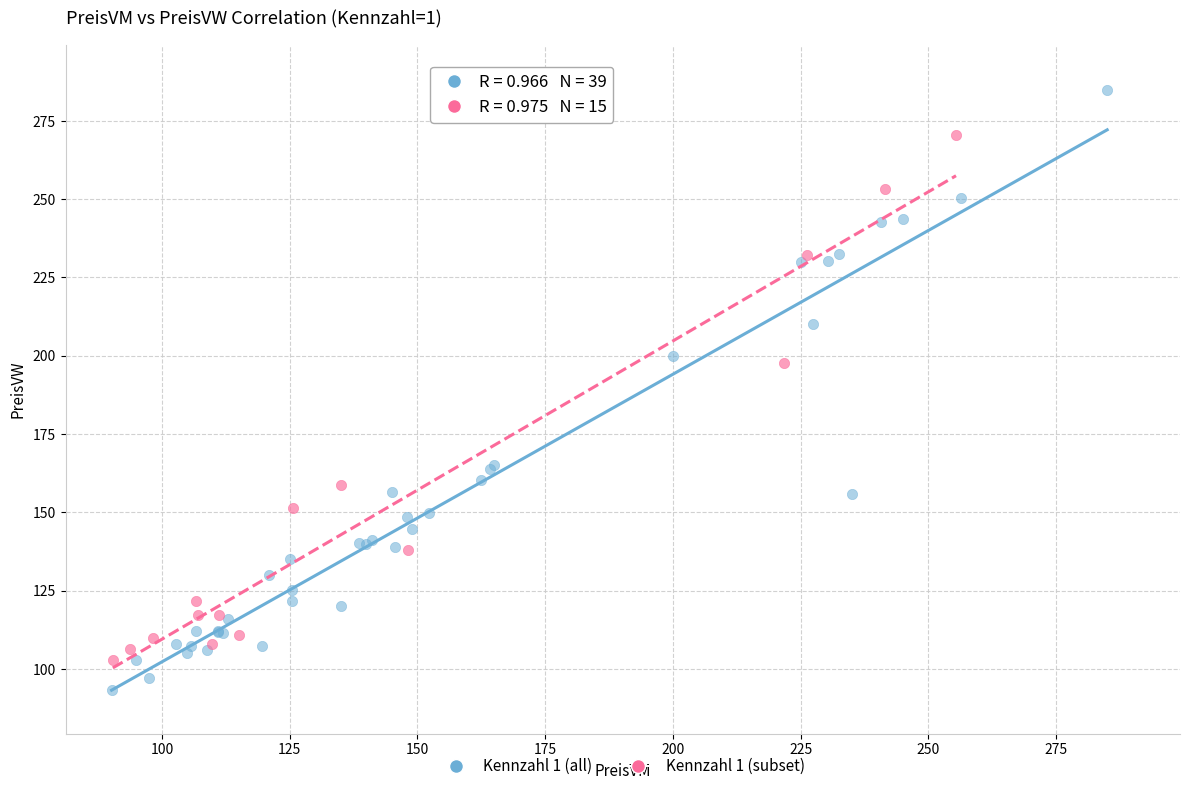

Which series has the largest Y range (max minus min)?

Kennzahl 1 (all)